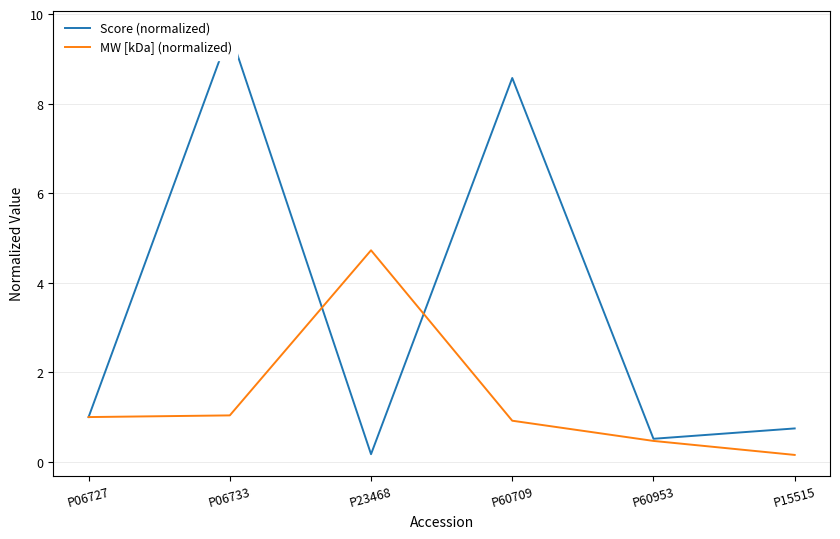

What is the highest value of the MW [kDa] (normalized) series?

4.7